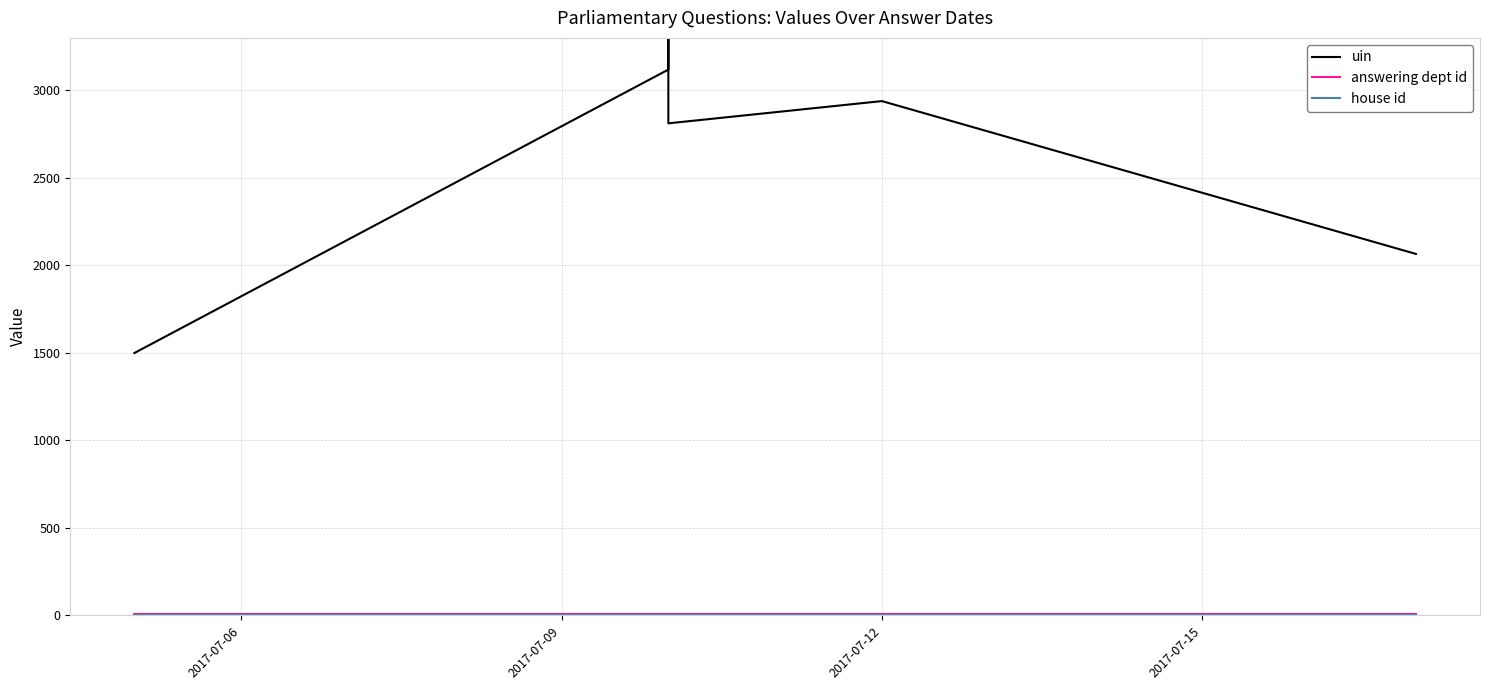

True or false: house id has more than 2 points higher than both neighbors.

False